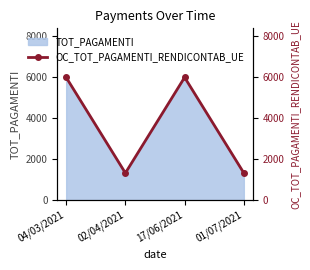

What value does the data have at 04/03/2021?

5988.0